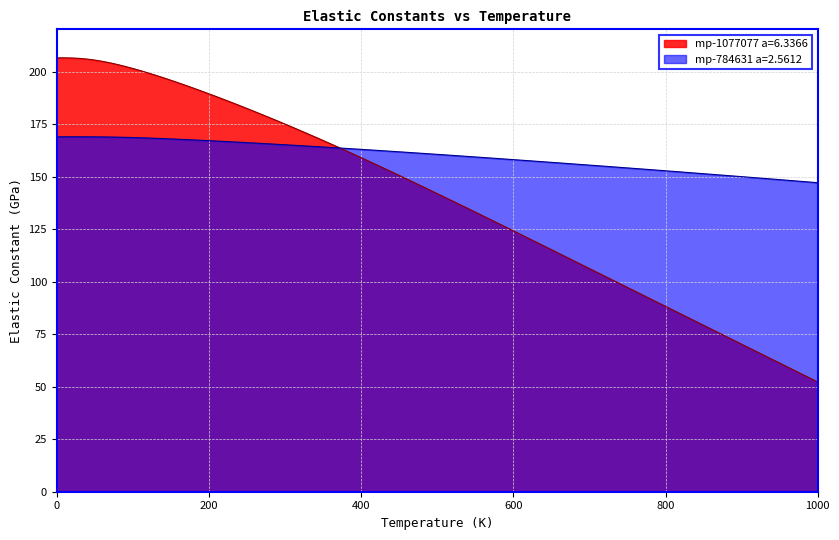

At 800.0, list the series in order from largest to smallest.

mp-784631 a=2.5612, mp-1077077 a=6.3366